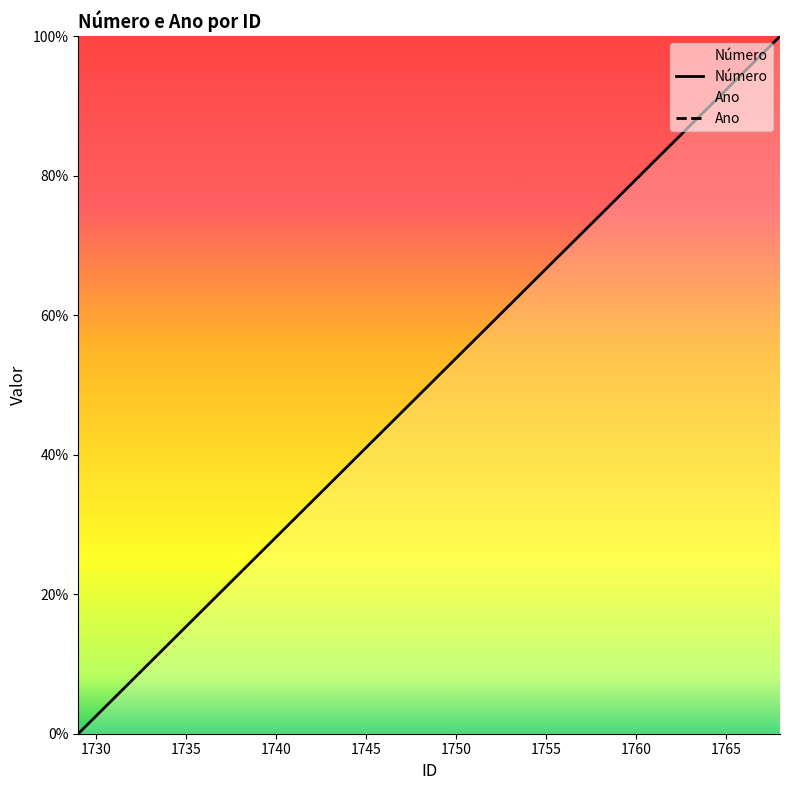

The Número series shows 53.8 at 1750. True or false?

True